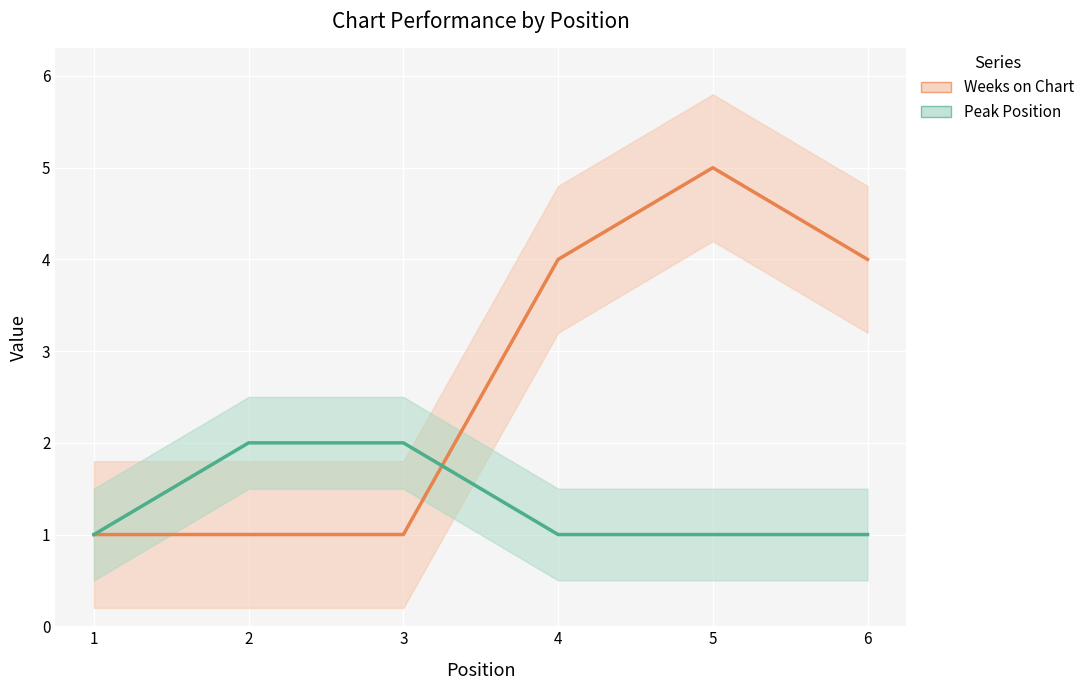

True or false: Weeks on Chart has a value of 3 at 5.

False